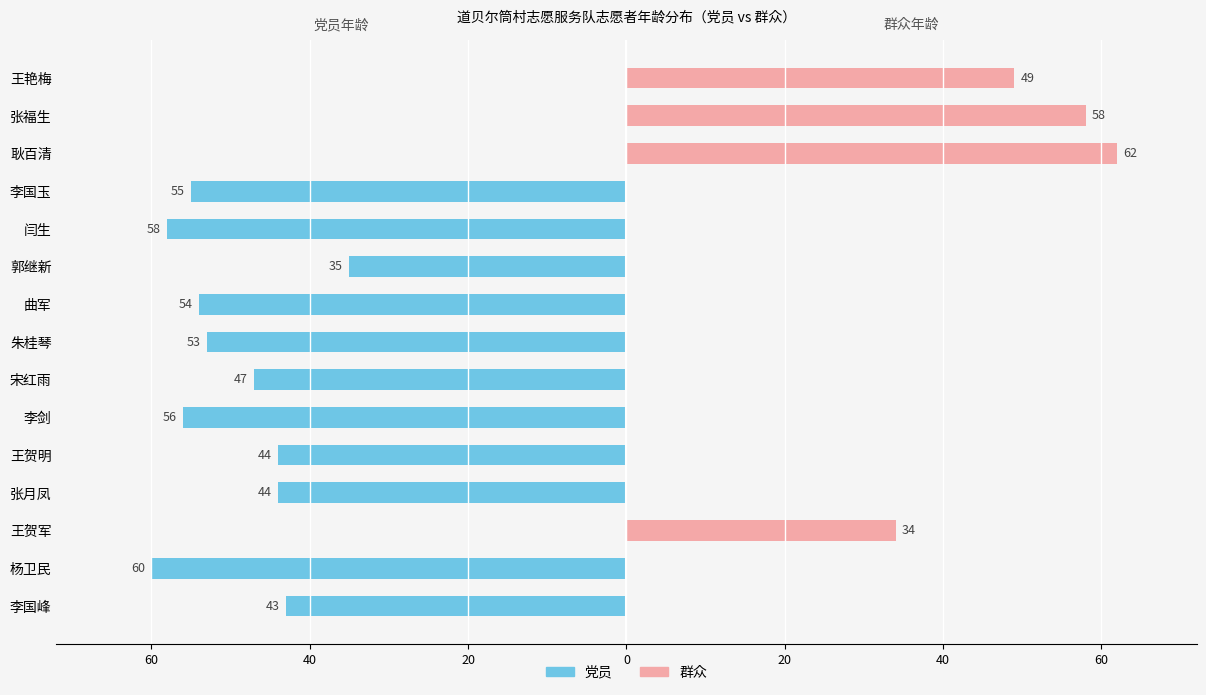

How many data points does each series have?

15